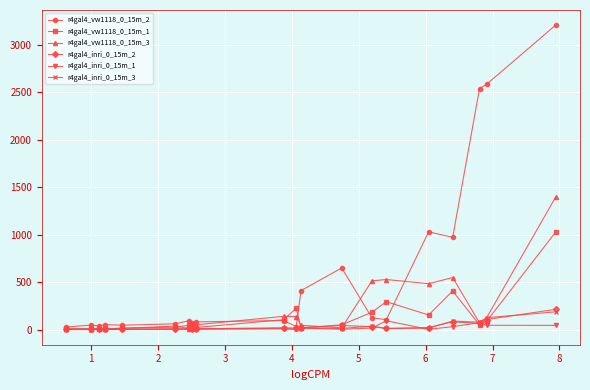

What are all the series names shown in the legend?

r4gal4_vw1118_0_15m_2, r4gal4_vw1118_0_15m_1, r4gal4_vw1118_0_15m_3, r4gal4_inri_0_15m_2, r4gal4_inri_0_15m_1, r4gal4_inri_0_15m_3